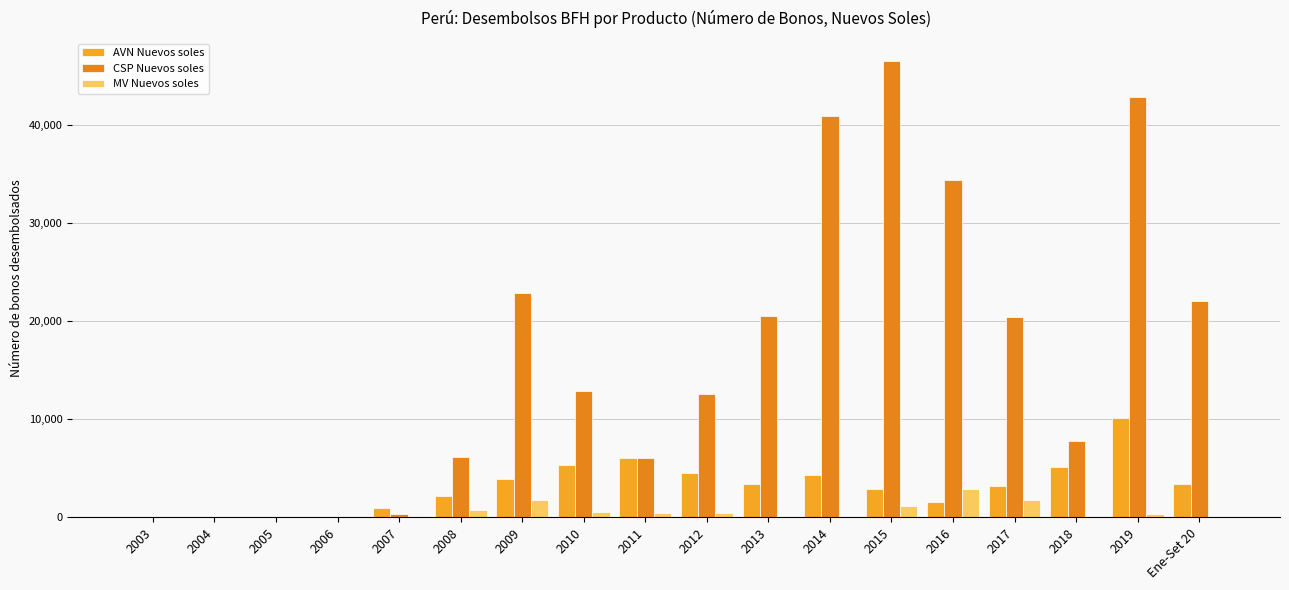

Which series has the largest range (max minus min)?

CSP Nuevos soles